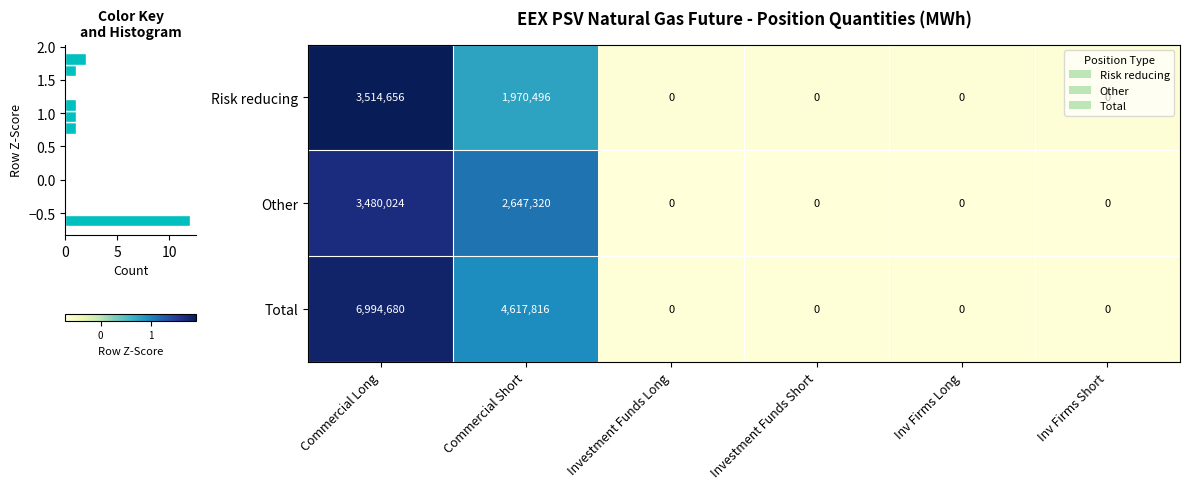

What value does the Risk reducing series have at Commercial Long, to the nearest 50?

3514650